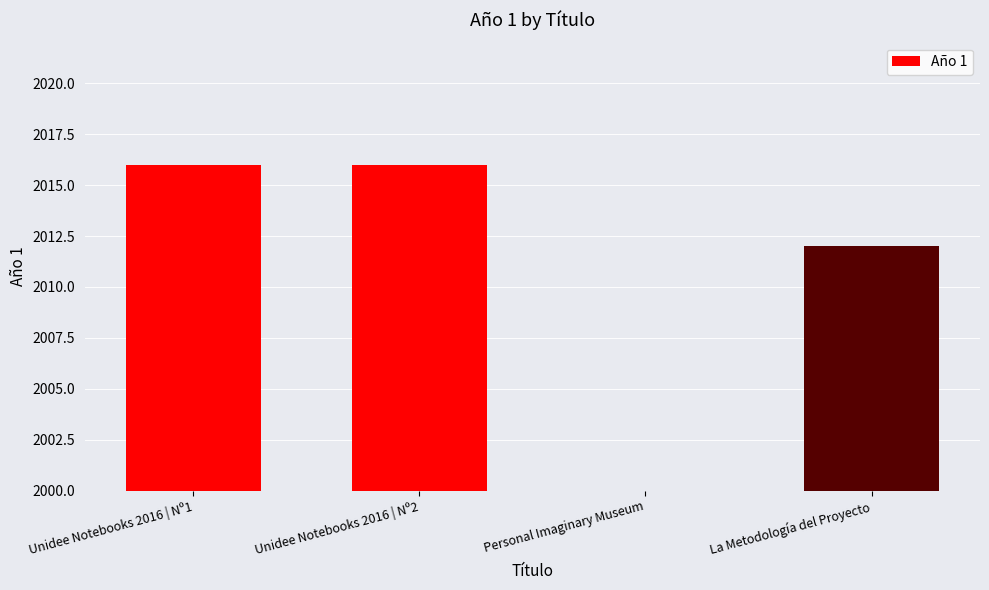

Rank the categories by value from highest to lowest.

Unidee Notebooks 2016 | Nº1, Unidee Notebooks 2016 | Nº2, La Metodología del Proyecto, Personal Imaginary Museum